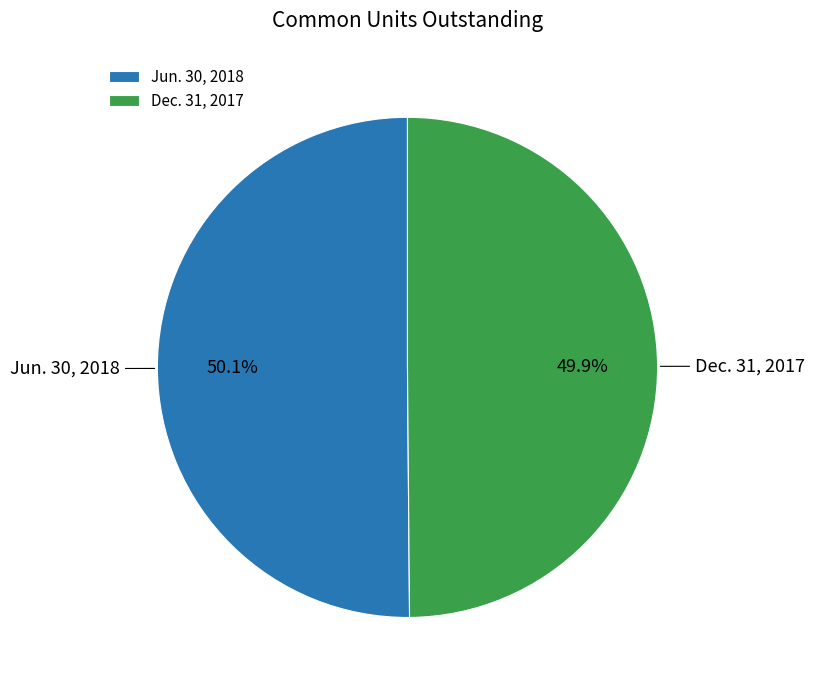

Is there a majority slice in this chart?

Yes